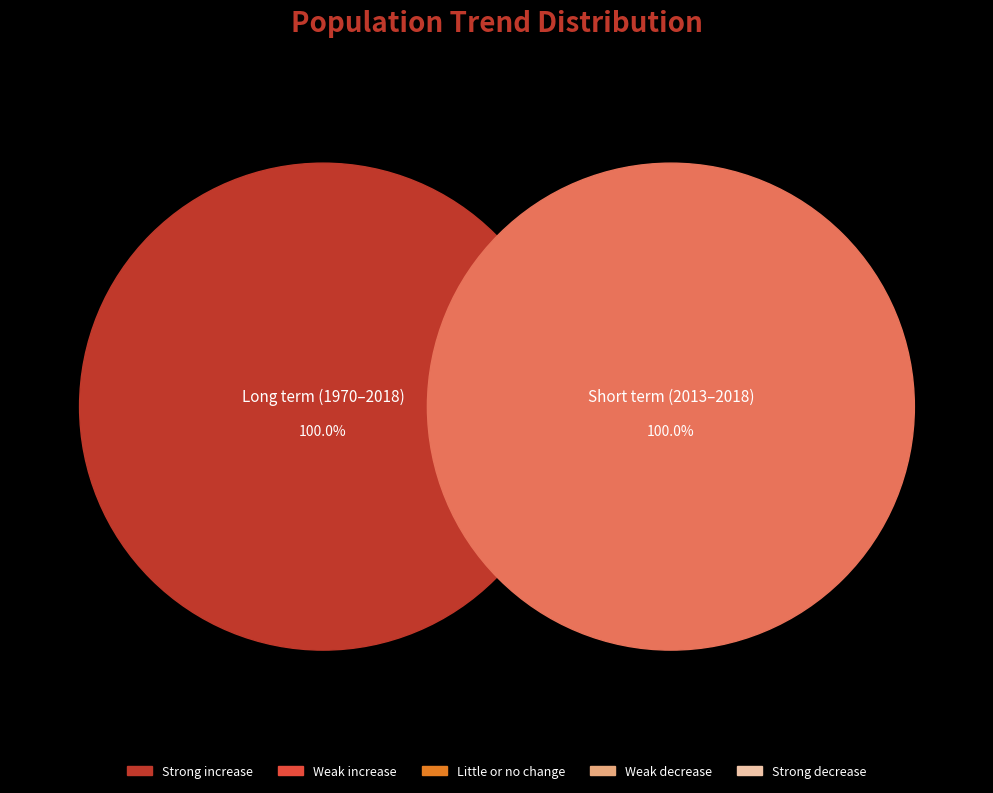

Is it true that Long term (1970–2018) is 39% of the pie?

False